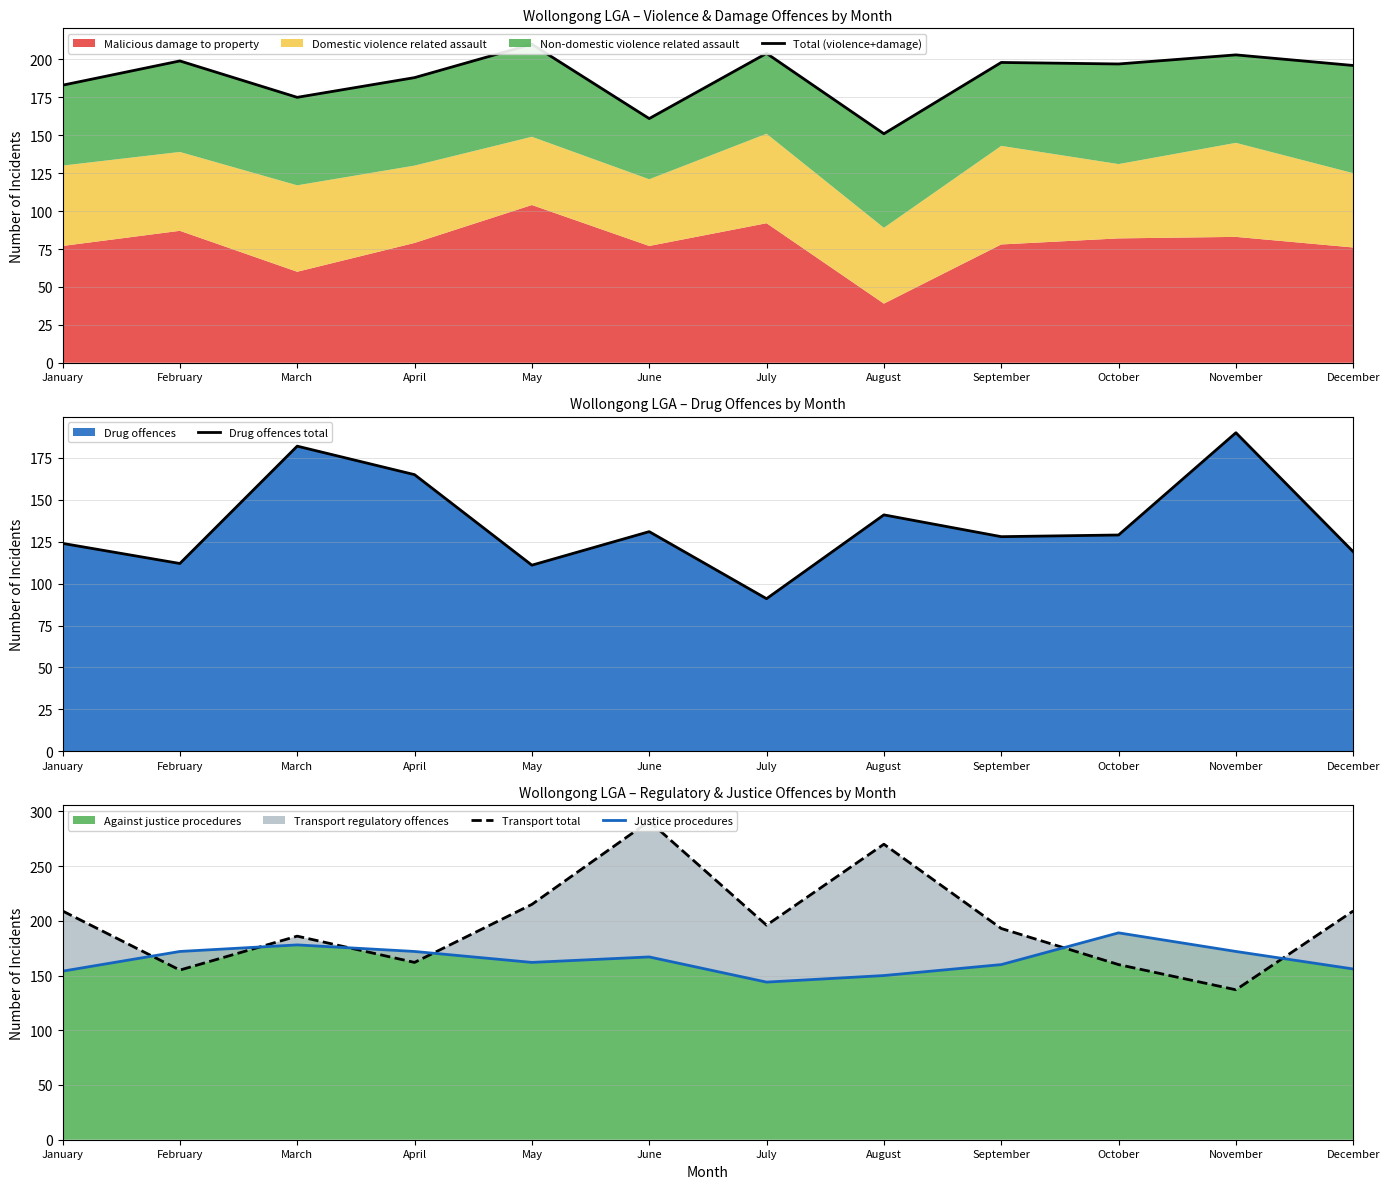

Where is Total (violence+damage) nearest to the value 180?

January